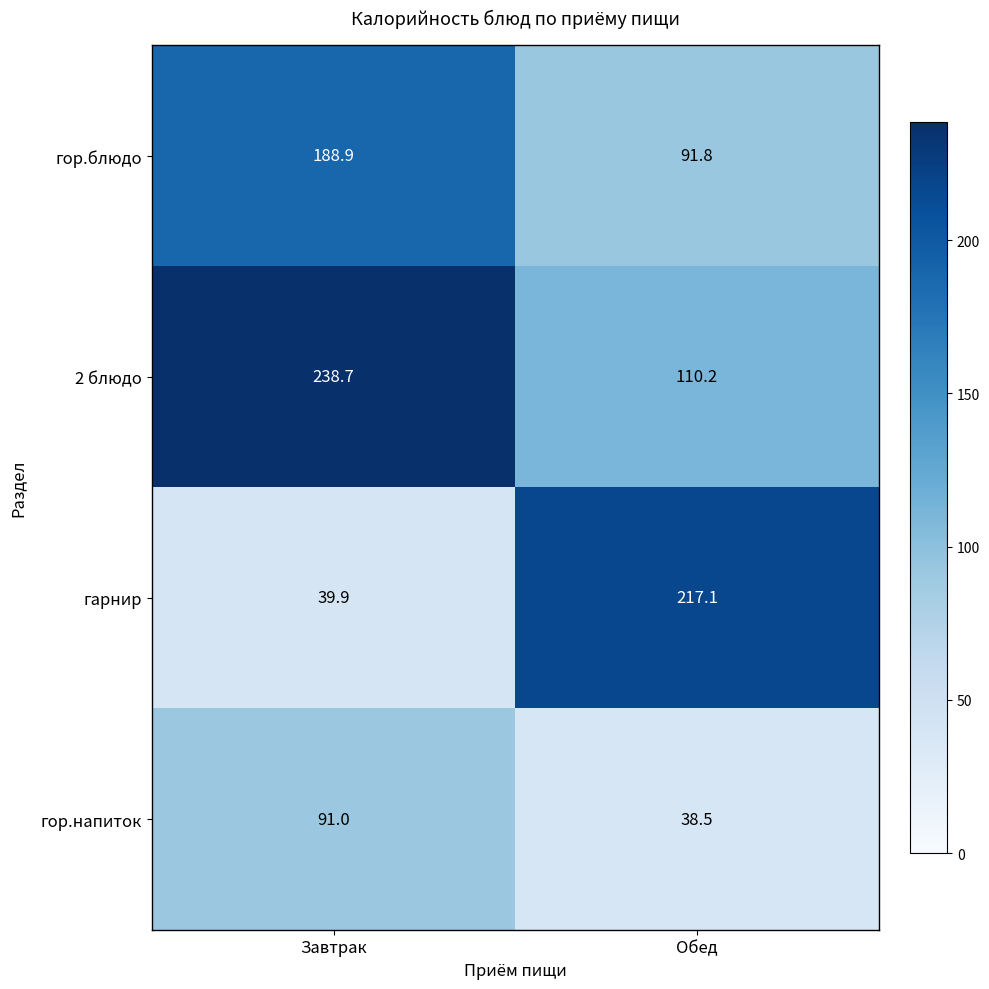

At how many categories does at least one series exceed 84?

2